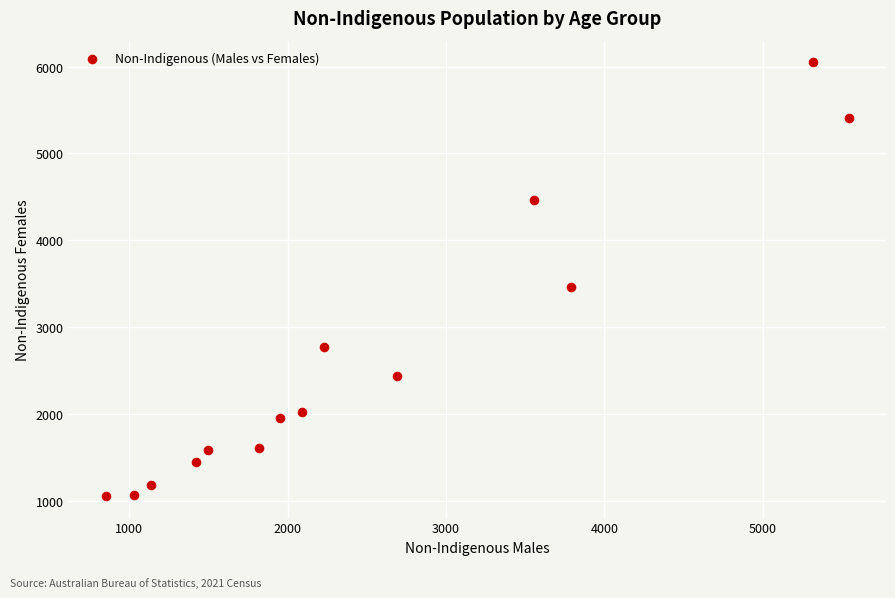

What is the range of Y values (max minus min)?

4985